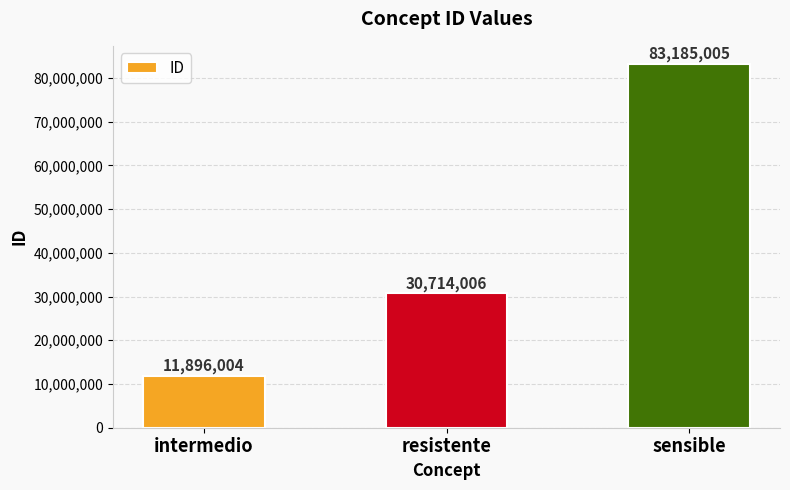

The chart shows a value of 83185005 at sensible. True or false?

True